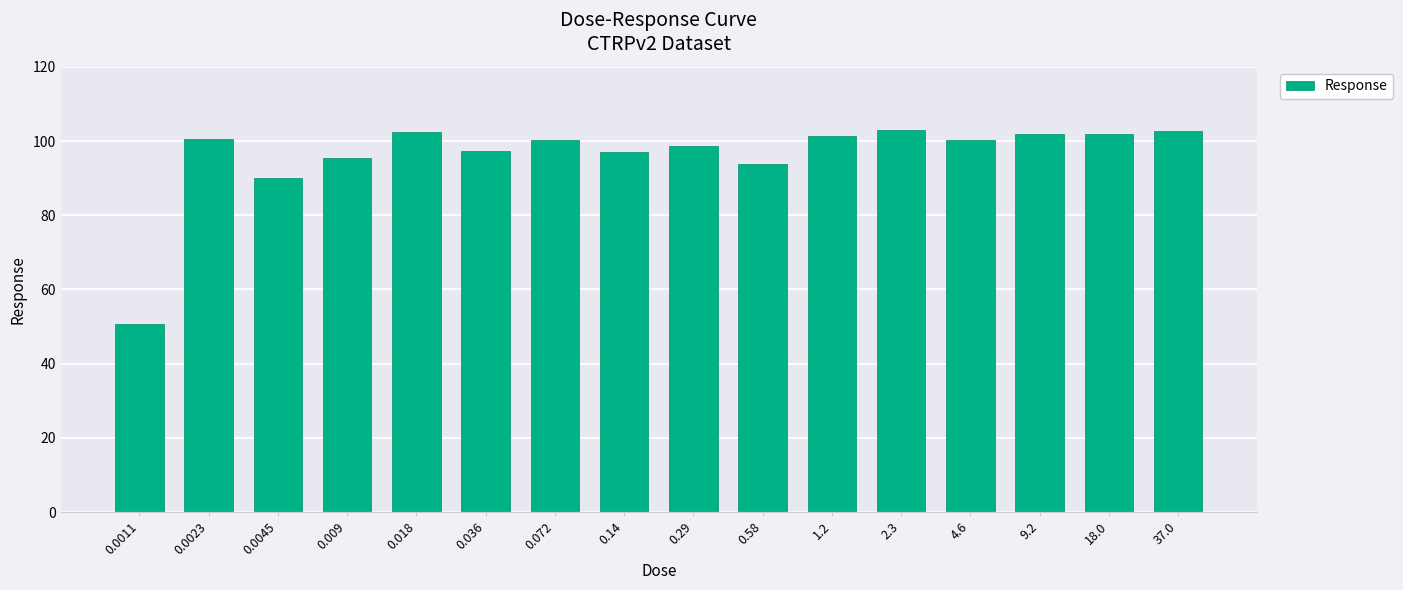

What is the change in value from 4.6 to 9.2?

+1.8